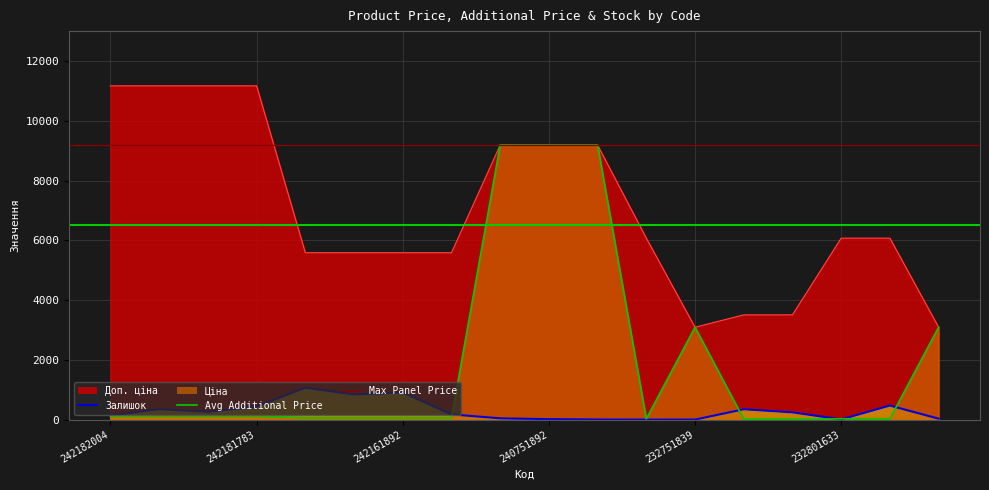

At which category is the sum across all series the highest?

240751896